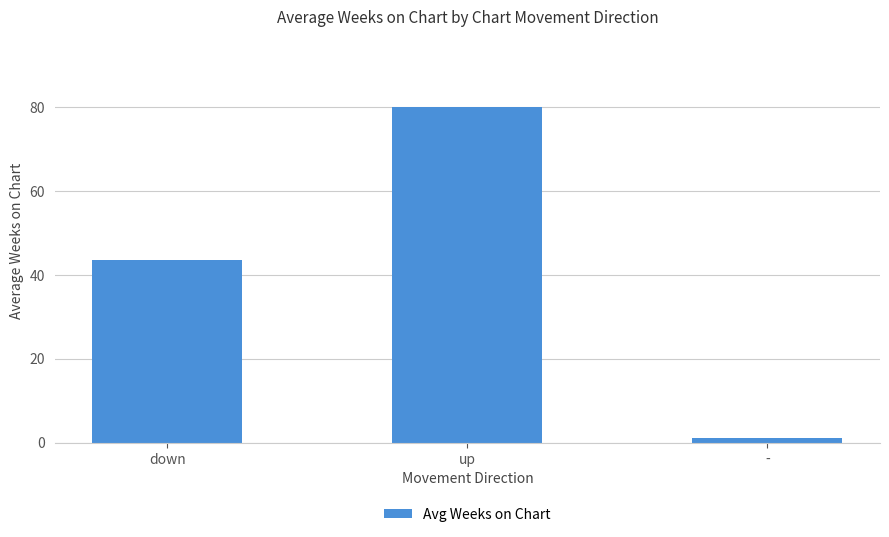

What is the ratio of the value at up to the value at -?

80.1